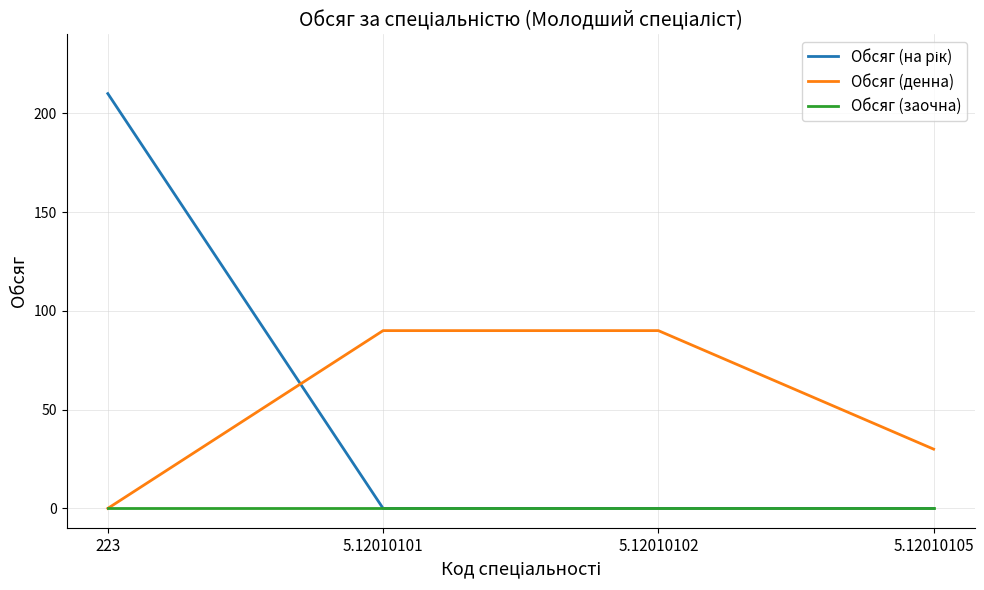

The Обсяг (денна) series shows 14 at 5.12010105. True or false?

False